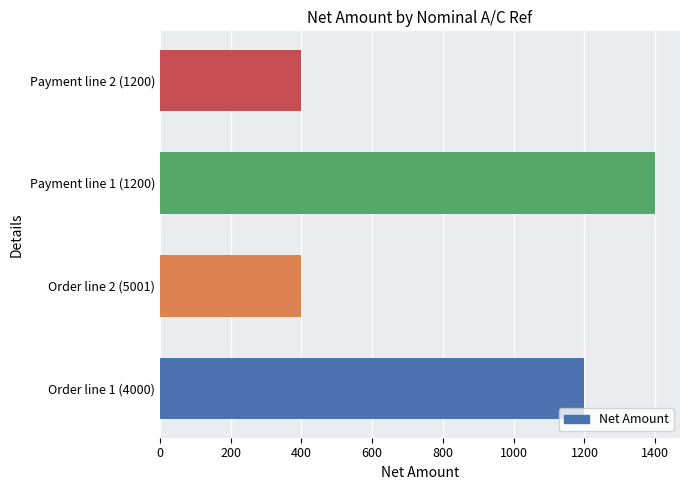

The chart shows a value of 219 at Payment line 2 (1200). True or false?

False